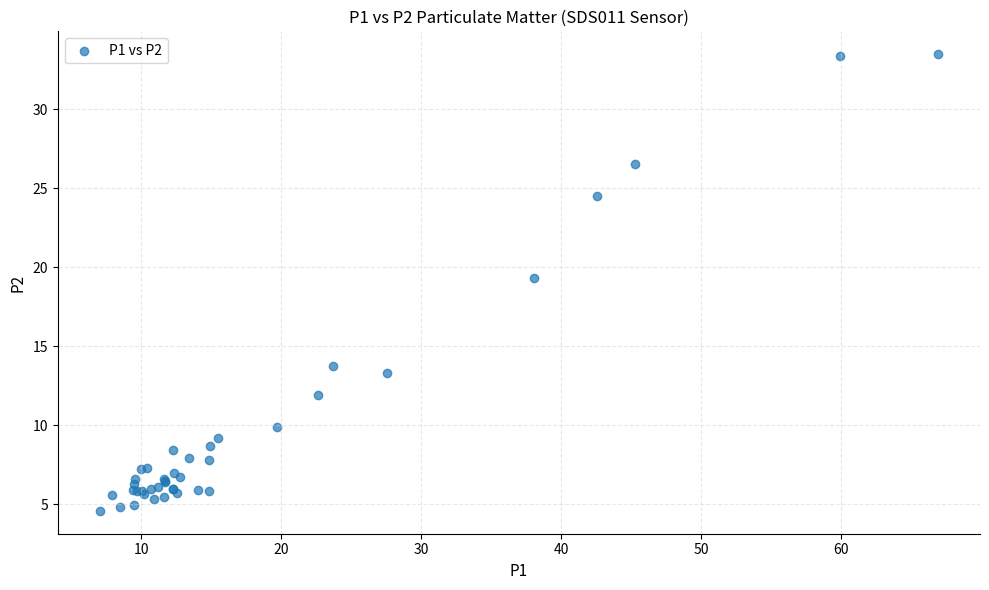

What Y value in the scatter plot is closest to 19?

19.3